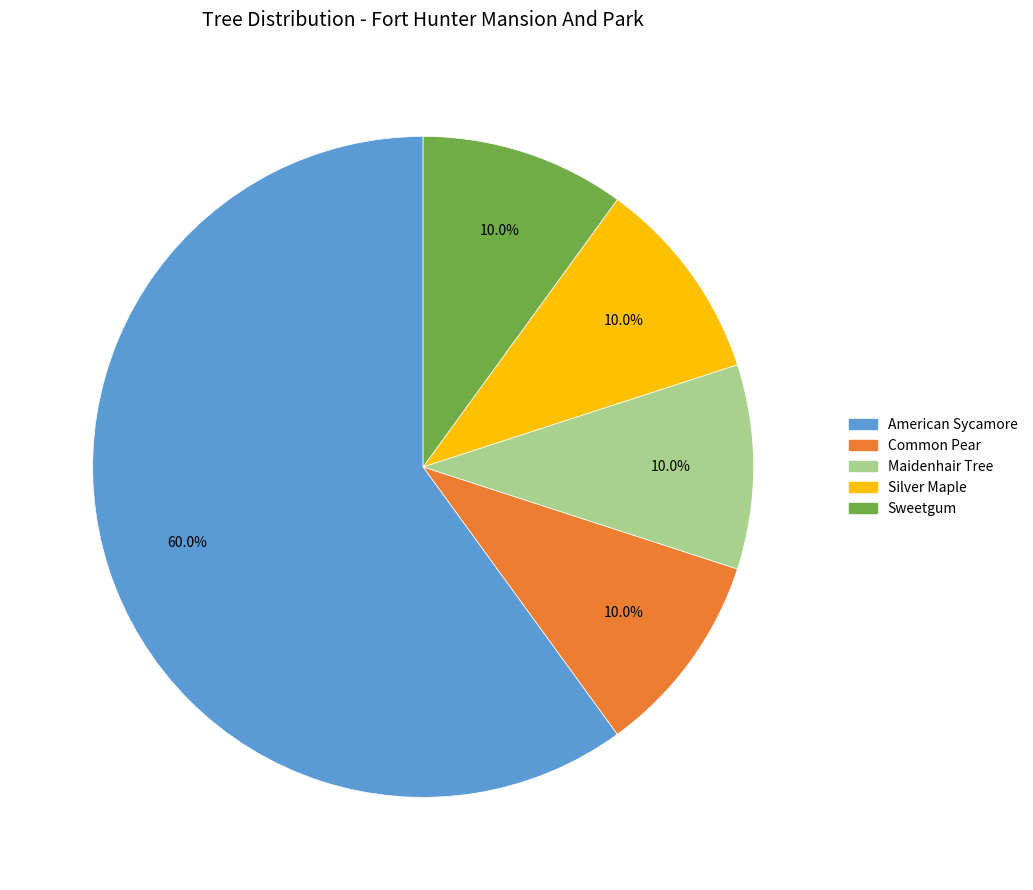

Is it true that Common Pear is 10% of the pie?

True